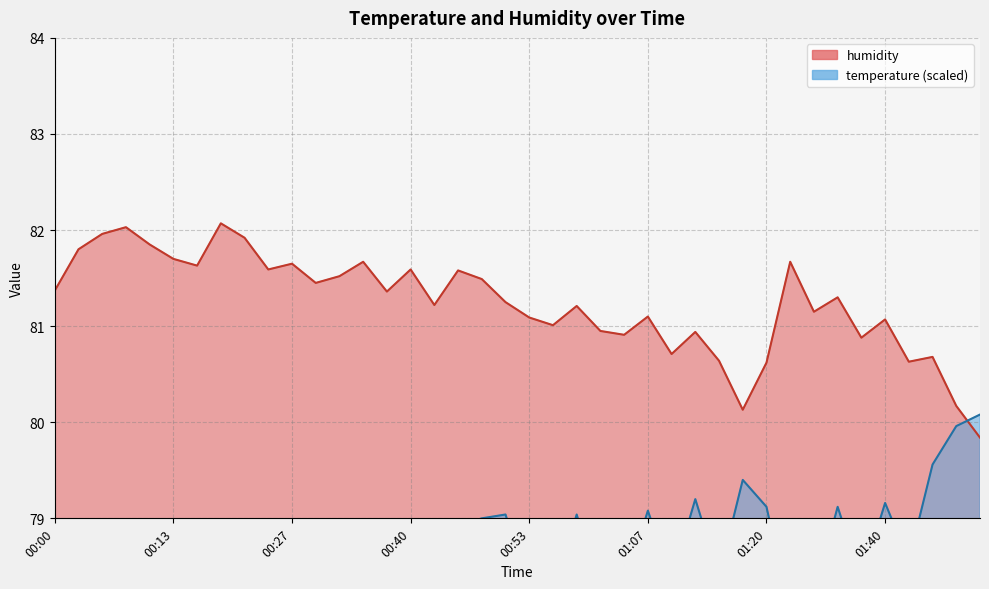

How many interior local peaks does the temperature series have?

13